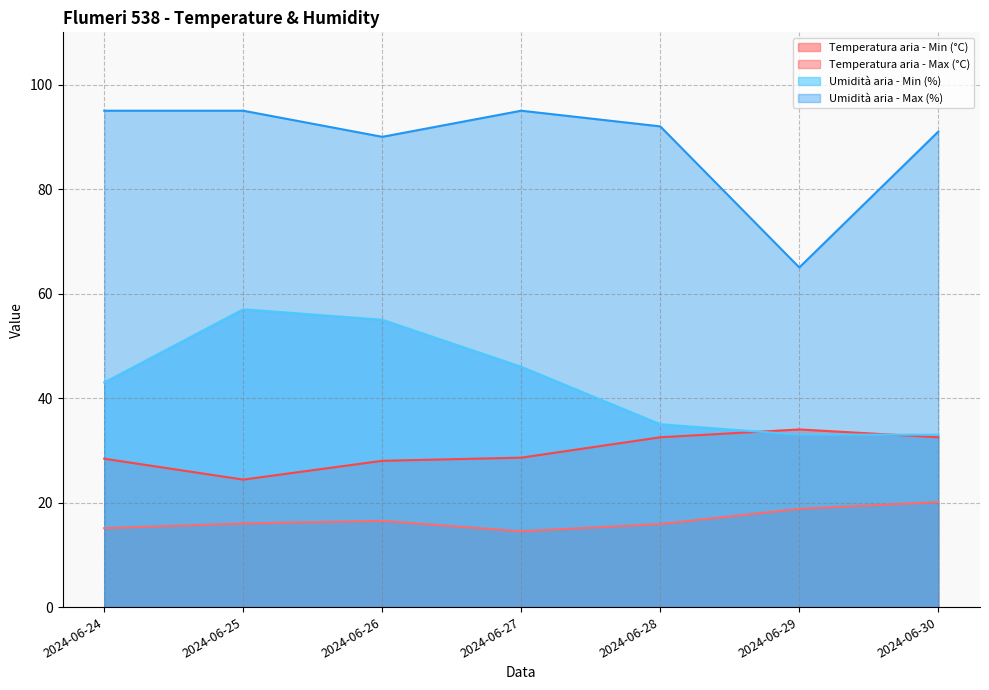

Which series has the largest total across all categories?

Umidità aria - Max (%)